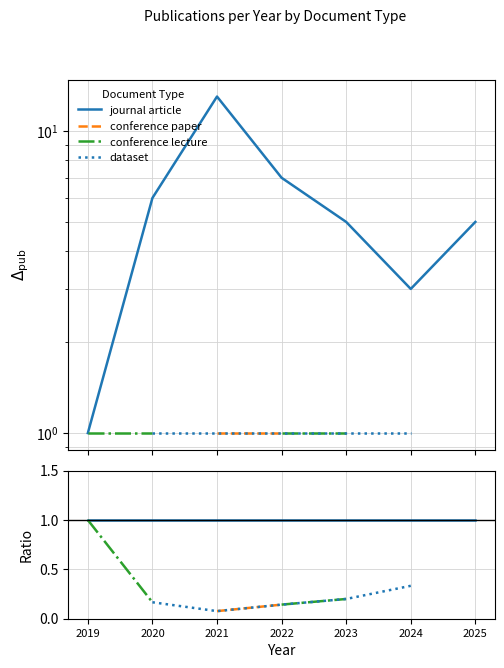

True or false: conference lecture has a value of 0.3 at 2023.

False